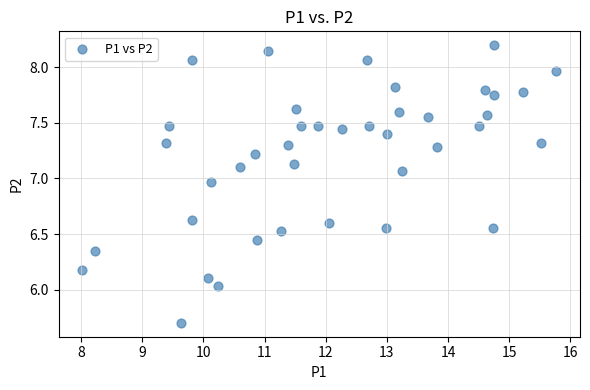

What is the range of Y values (max minus min)?

2.5